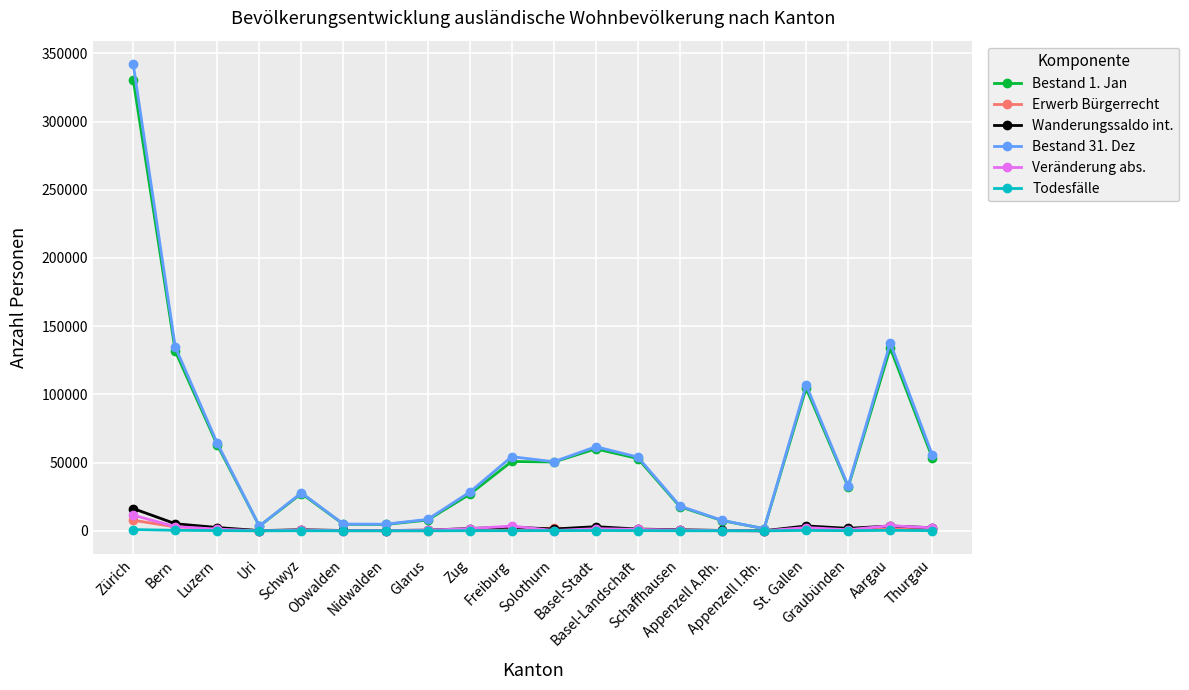

True or false: Wanderungssaldo int. has more than 1 interior local peaks.

True